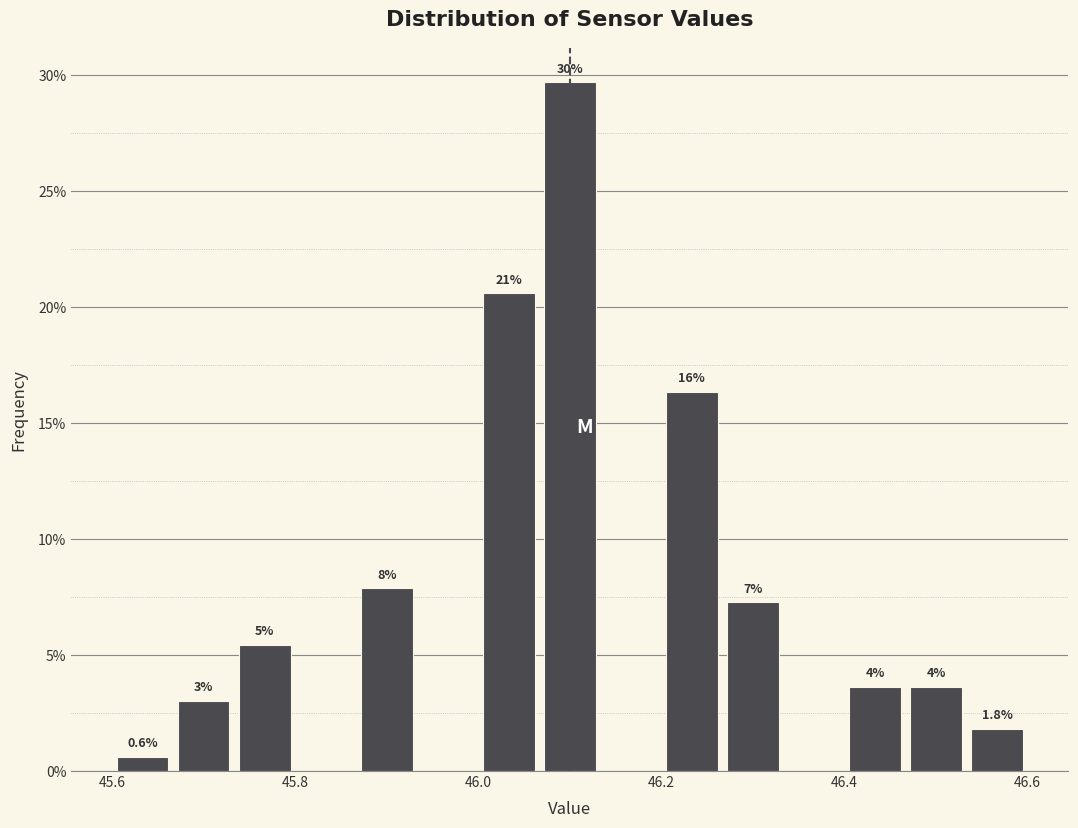

Read against the x-axis, roughly where is the centre of the tallest bar?

46.10